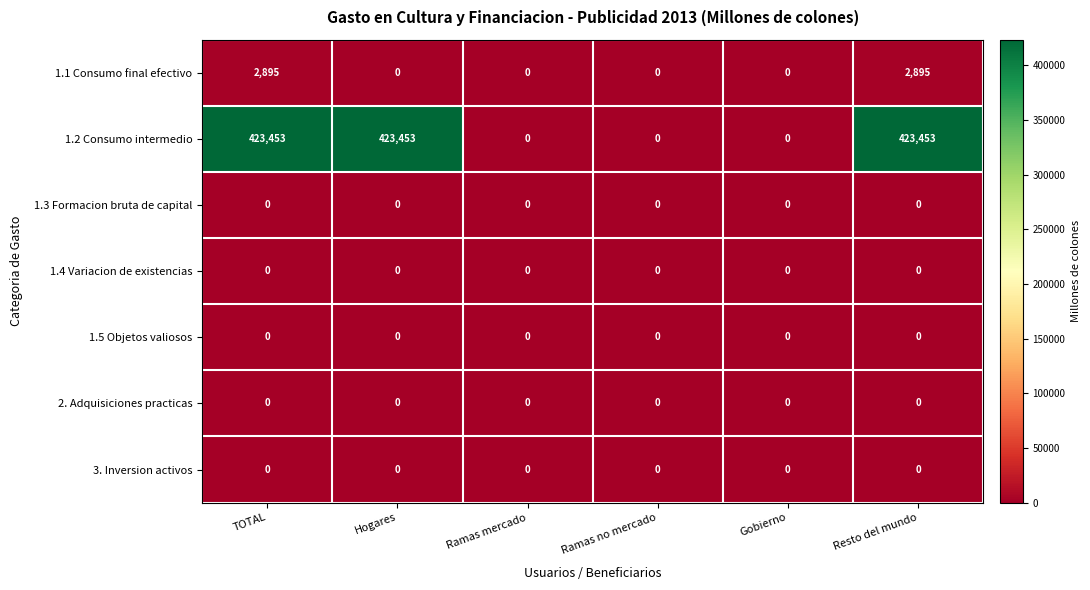

What is the total value across all series at Hogares?

423453